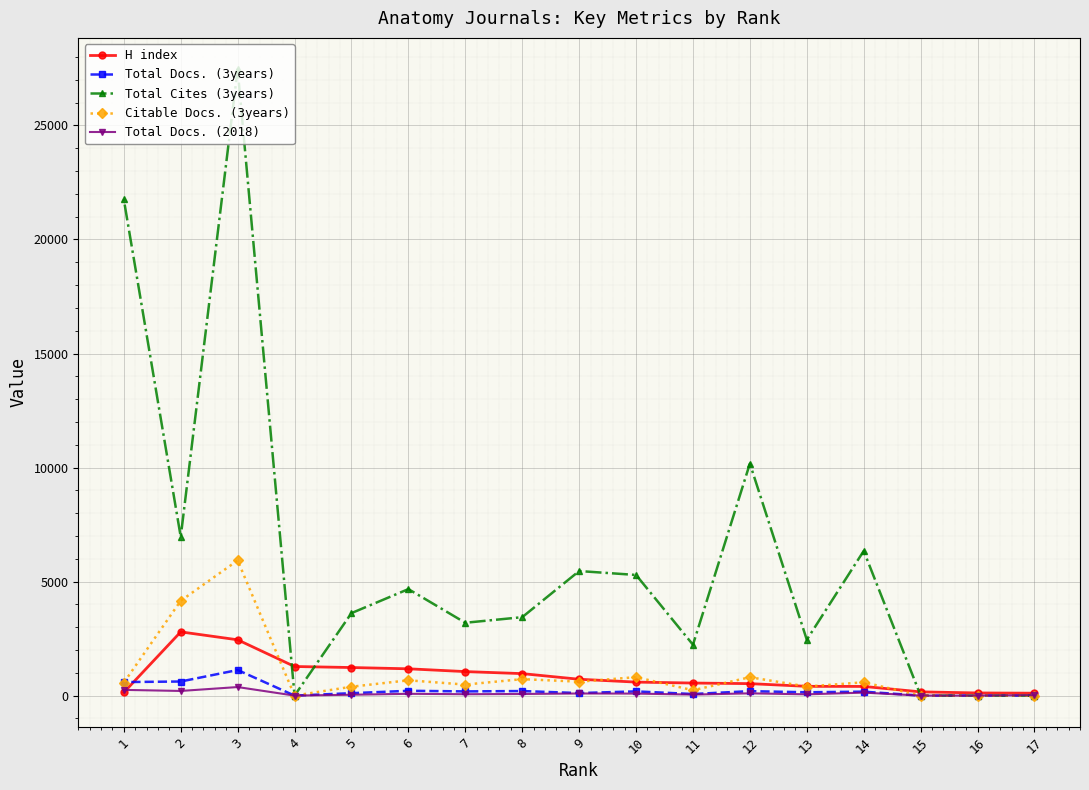

Between 3 and 6, which is larger?

3